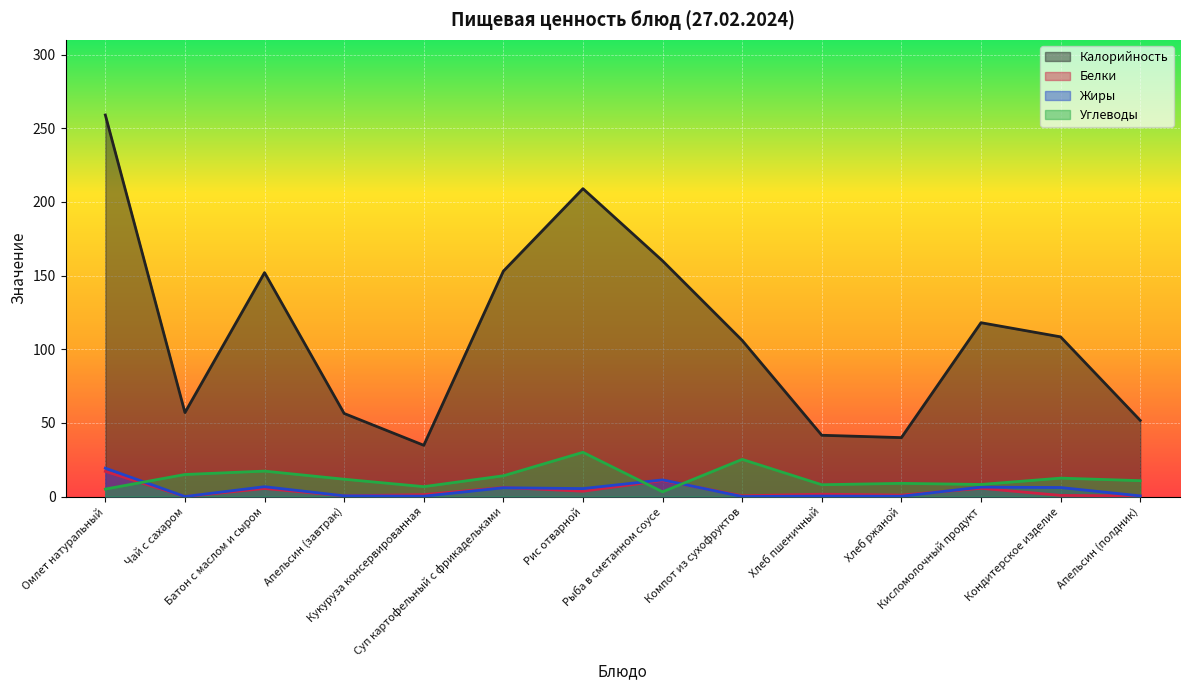

True or false: Белки and Жиры cross at least once.

True